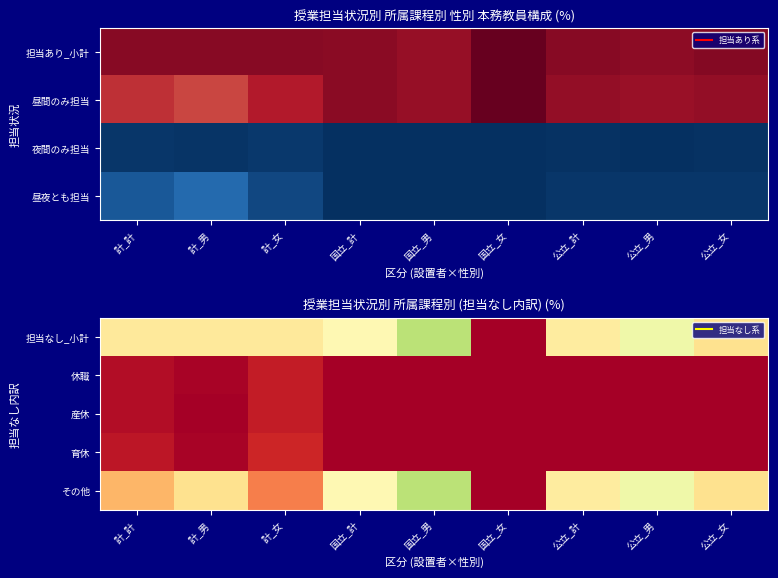

What is the greatest value displayed?

6.6